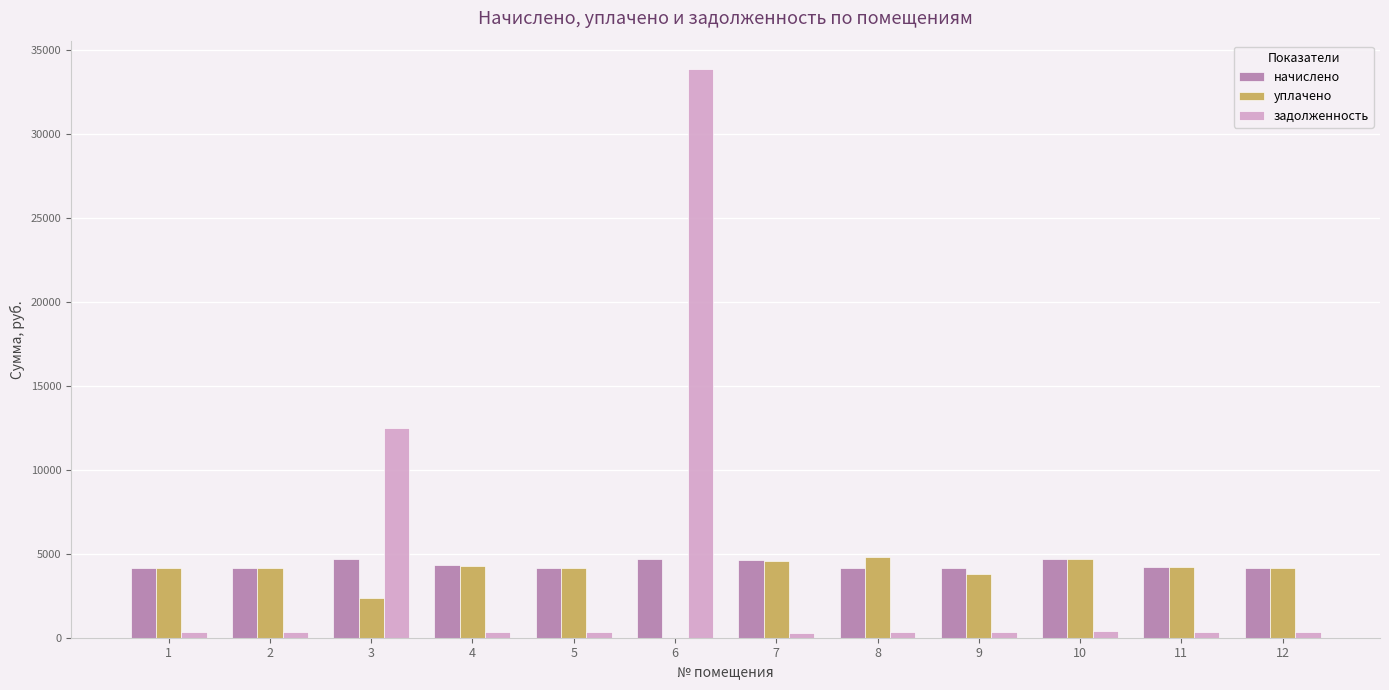

True or false: начислено has a value of 4145.3 at 8.

True